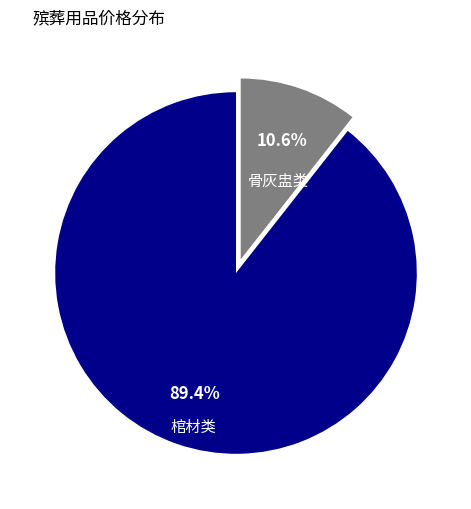

Does any single category account for the majority?

Yes